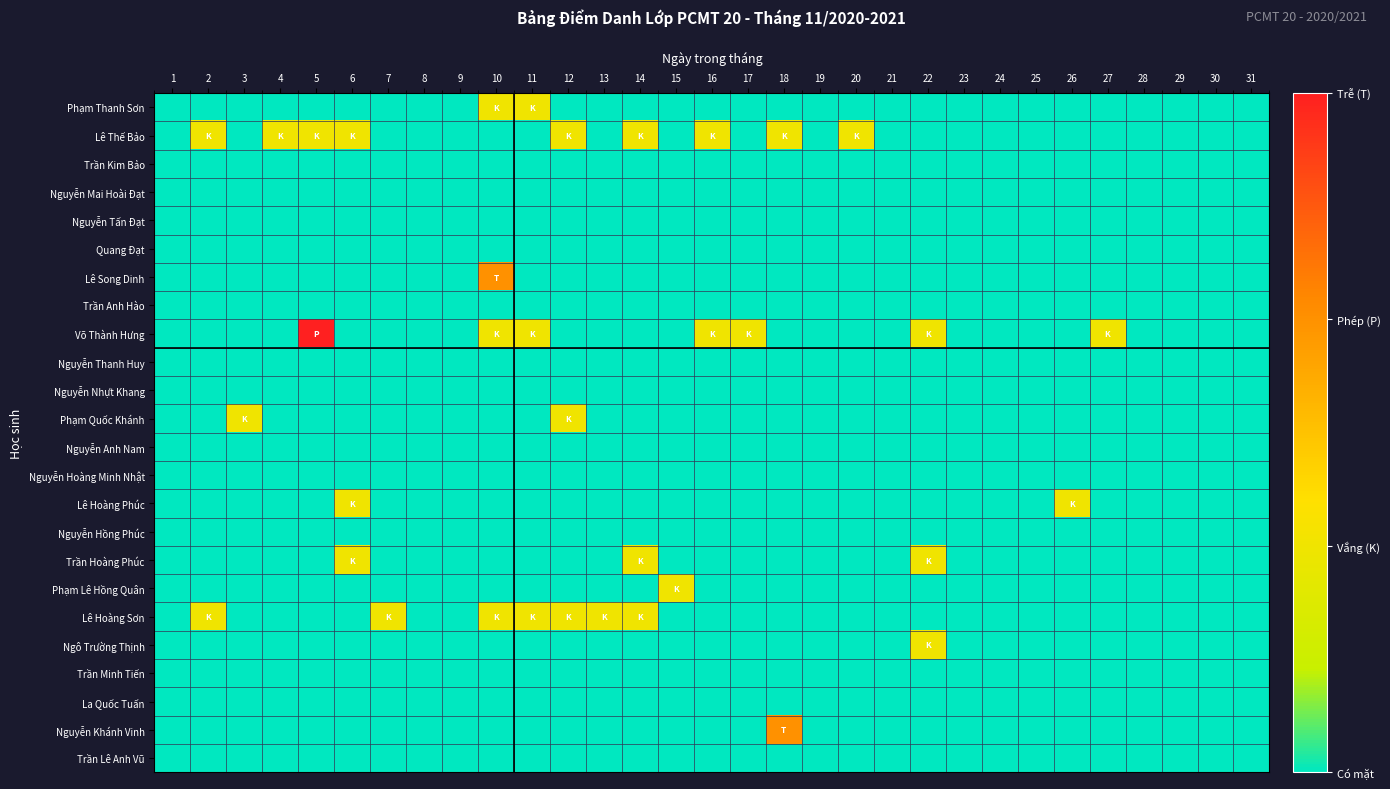

At which category is the sum across all series the highest?

10